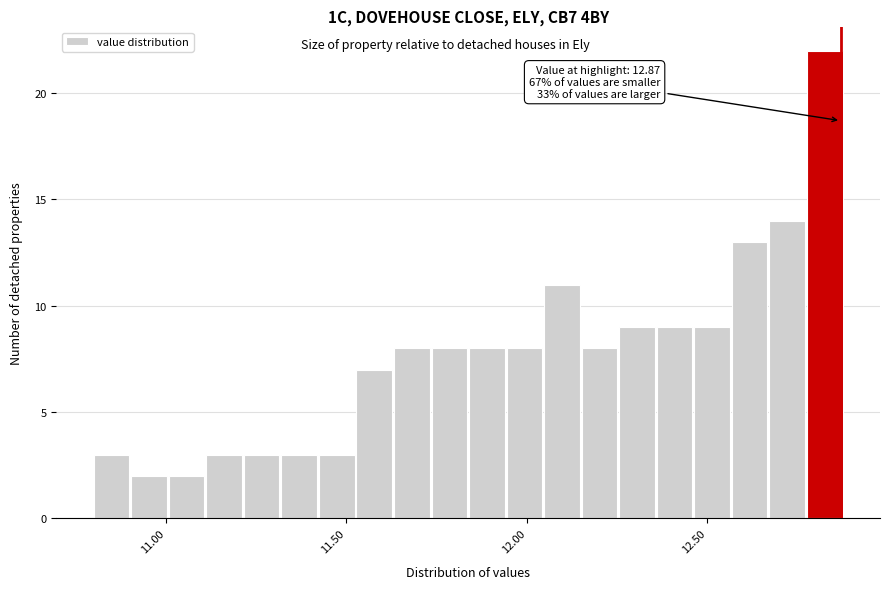

Read against the x-axis, roughly where is the centre of the tallest bar?

12.85